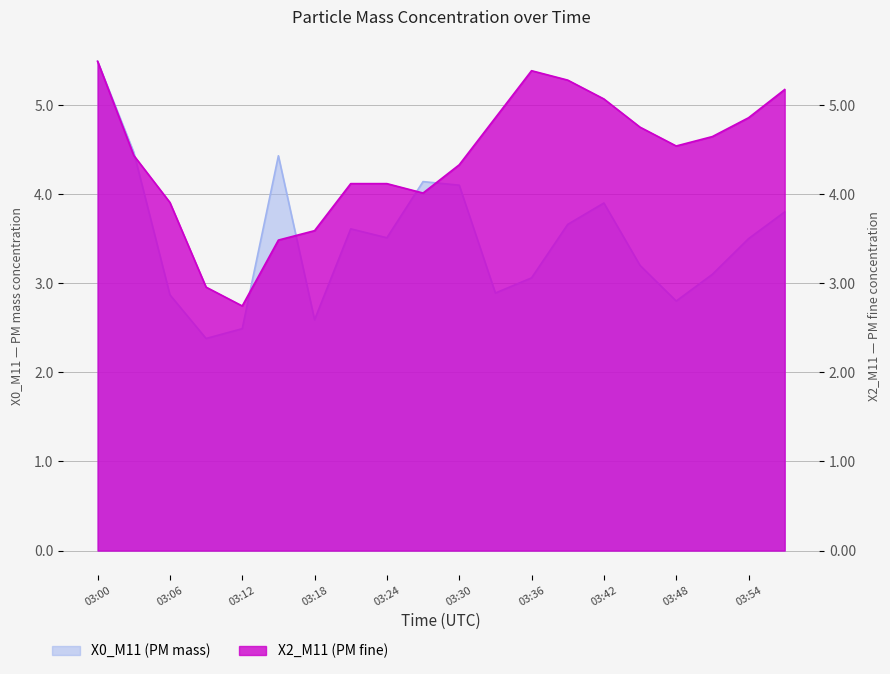

Reading left to right, extract all data points from this chart.

X0_M11 (PM mass): 03:00=5.5	03:03=4.5	03:06=2.9	03:09=2.4	03:12=2.5	03:15=4.4	03:18=2.6	03:21=3.6	03:24=3.5	03:27=4.1	03:30=4.1	03:33=2.9	03:36=3.1	03:39=3.7	03:42=3.9	03:45=3.2	03:48=2.8	03:51=3.1	03:54=3.5	03:57=3.8
X2_M11 (PM fine): 03:00=5.5	03:03=4.4	03:06=3.9	03:09=3.0	03:12=2.7	03:15=3.5	03:18=3.6	03:21=4.1	03:24=4.1	03:27=4.0	03:30=4.3	03:33=4.9	03:36=5.4	03:39=5.3	03:42=5.1	03:45=4.8	03:48=4.5	03:51=4.6	03:54=4.9	03:57=5.2